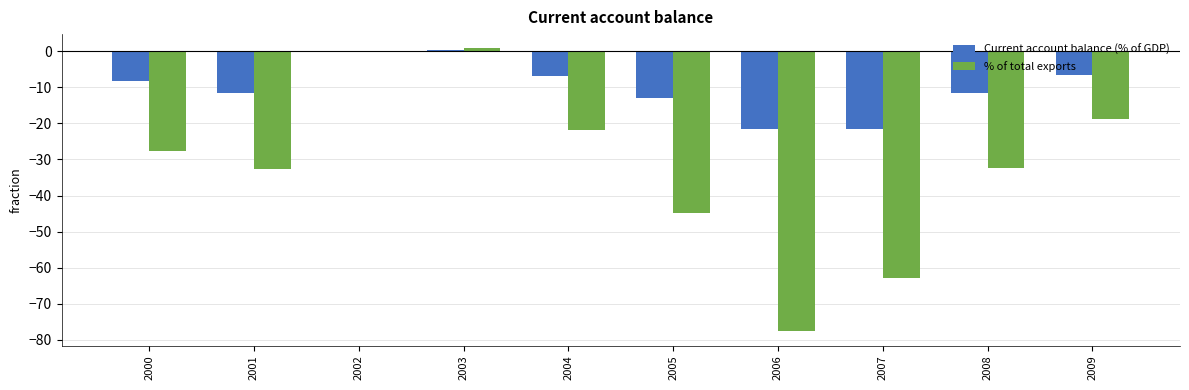

What is the total value across all series at 2007?

-84.2